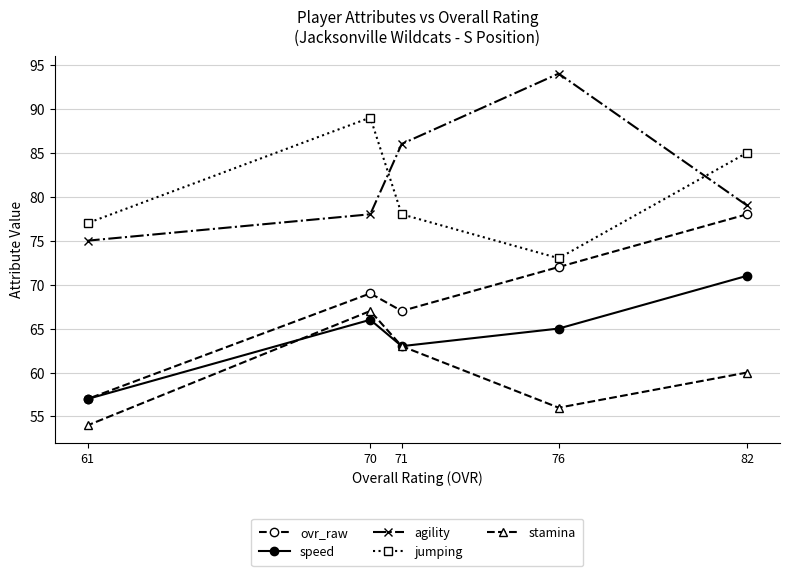

How many data points in speed are less than 65?

2